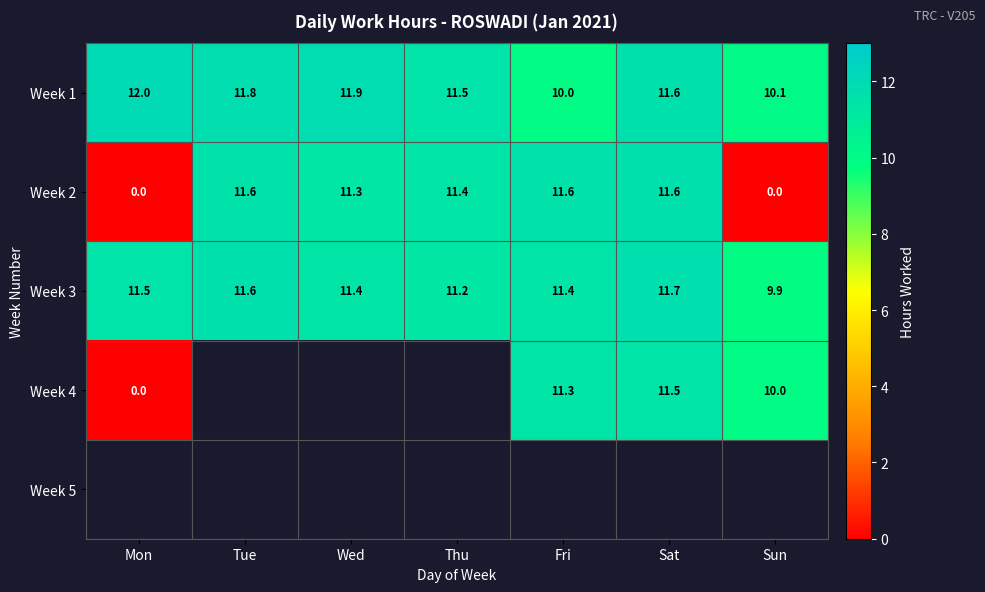

The Week 2 series shows 11.4 at Thu. True or false?

True